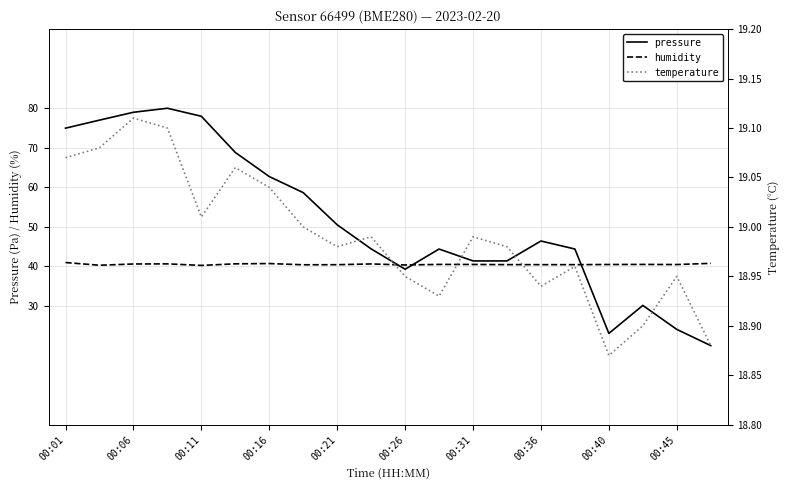

What is the label of the 12th point from the left?

11